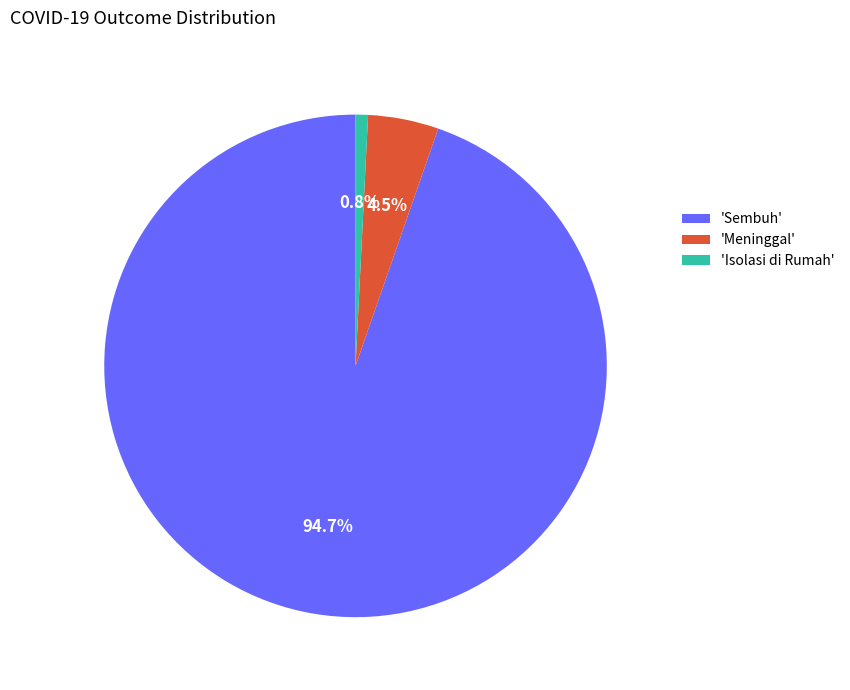

To the nearest percent, what is the average slice percentage?

33%